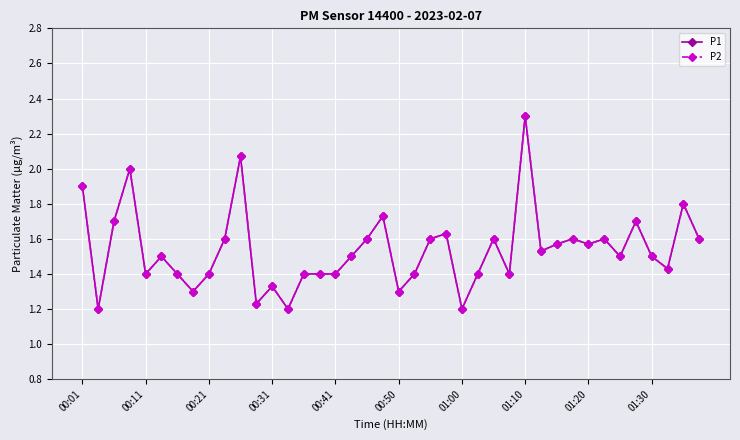

Does the chart have visible grid lines?

Yes